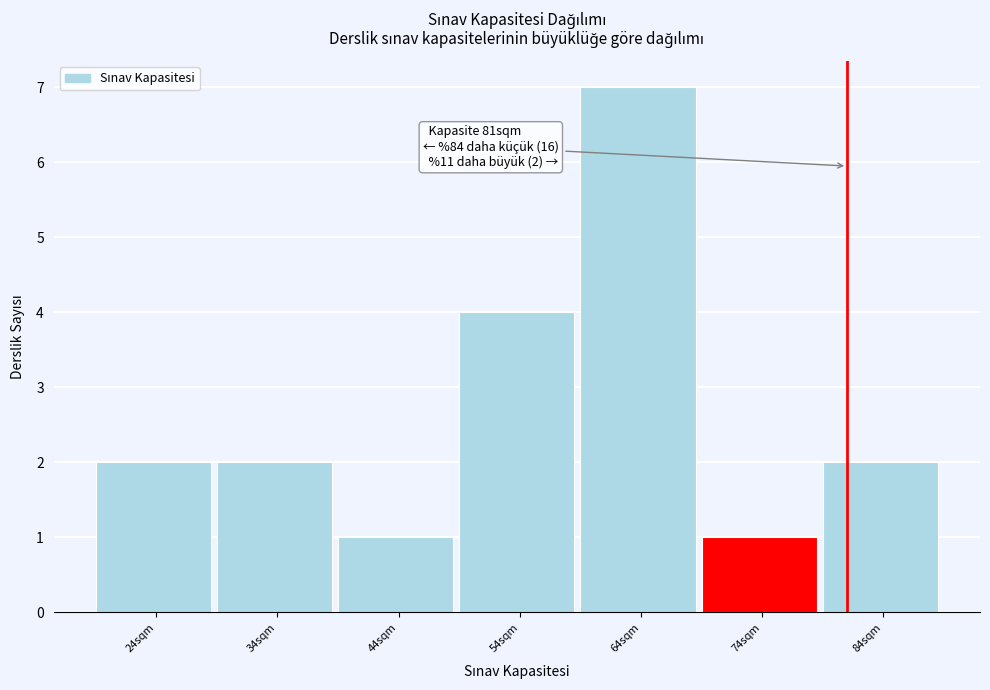

Reading left to right, transcribe all the data shown in this chart.

24sqm=2	34sqm=2	44sqm=1	54sqm=4	64sqm=7	74sqm=1	84sqm=2